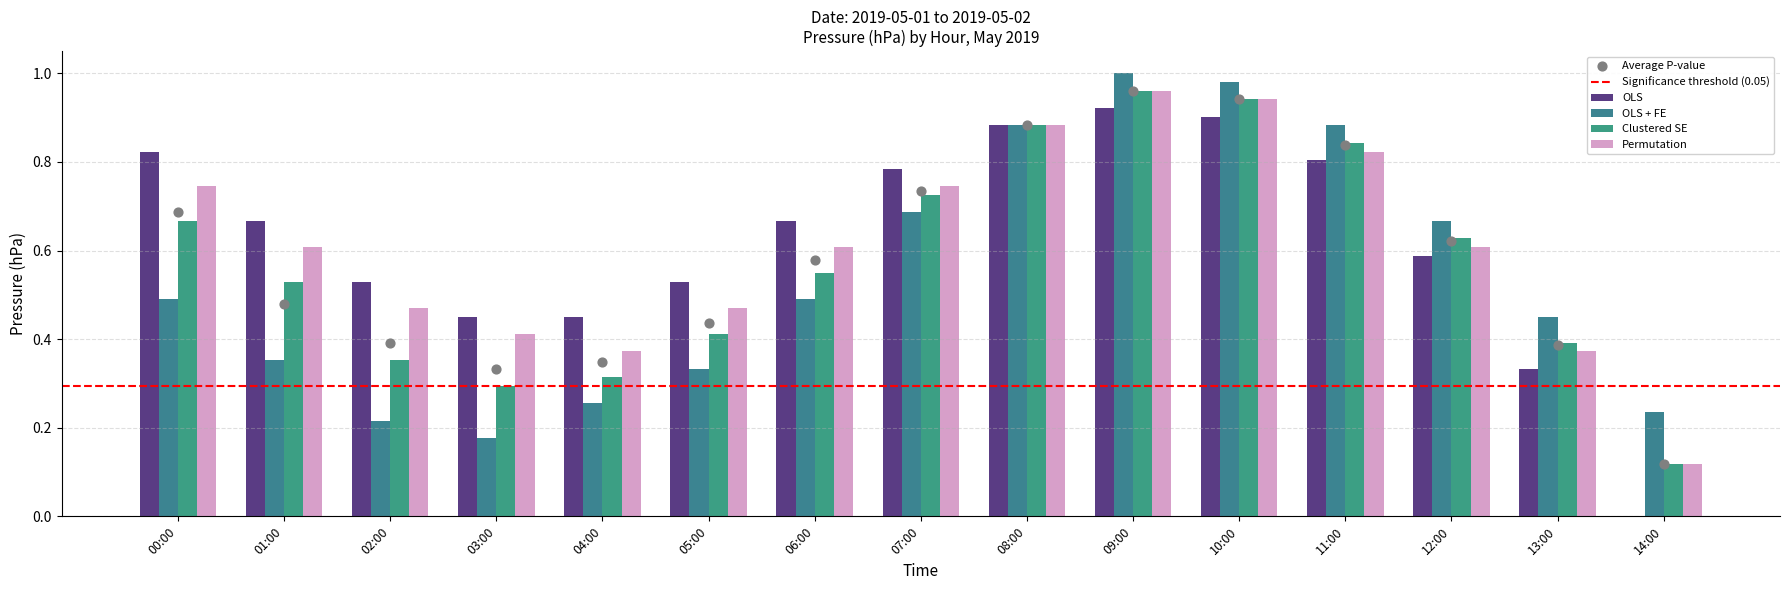

Is the value of OLS + FE at 00:00 greater than the value of OLS at 12:00?

No